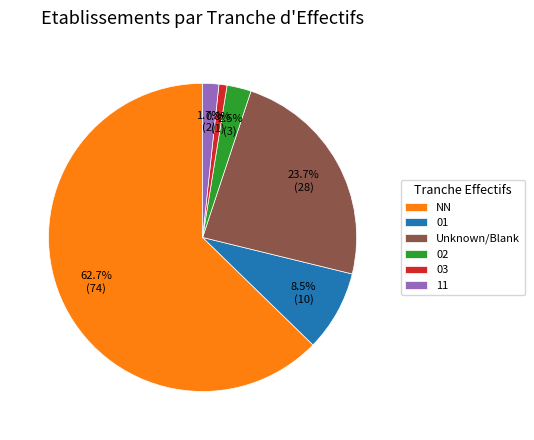

What portion of the pie excludes 02?

97.5%